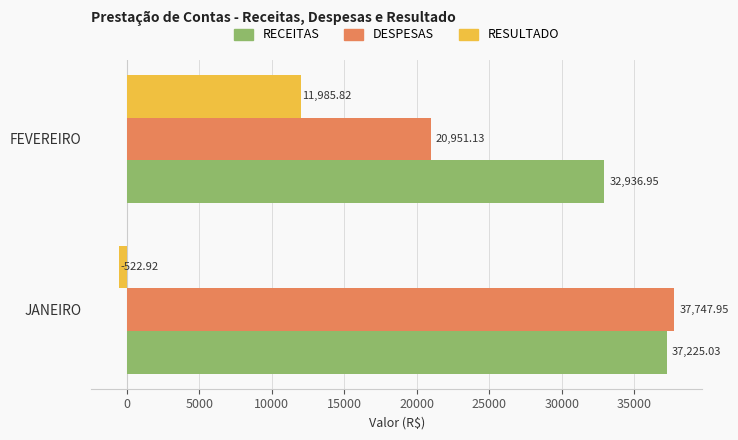

What is the difference between the highest and lowest values at JANEIRO?

38270.9